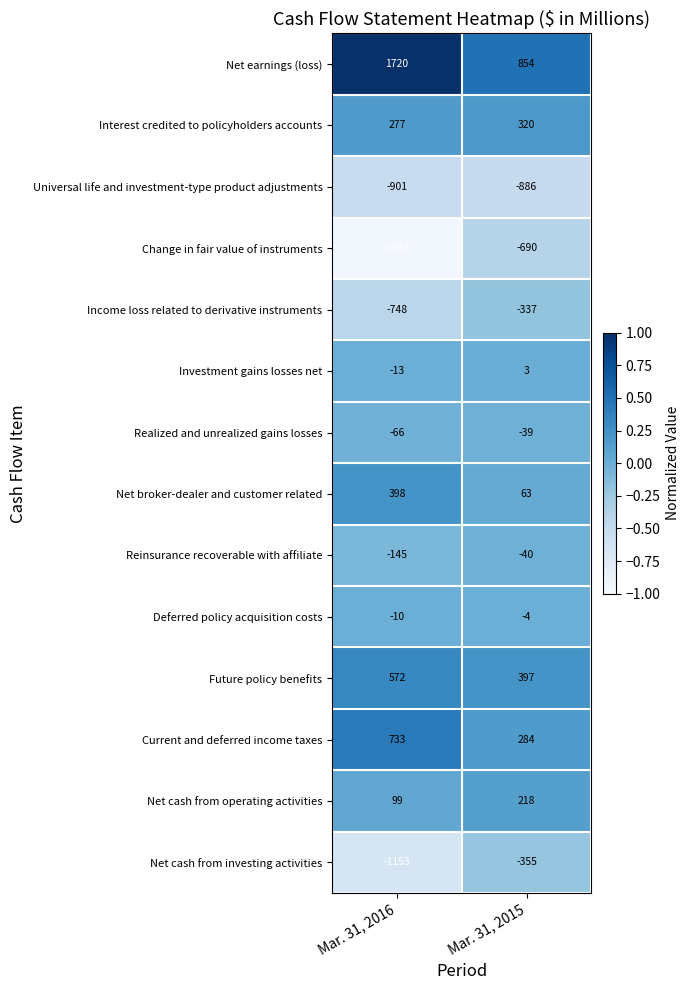

Is it true that Net cash from operating activities equals 99 at Mar. 31, 2016?

True